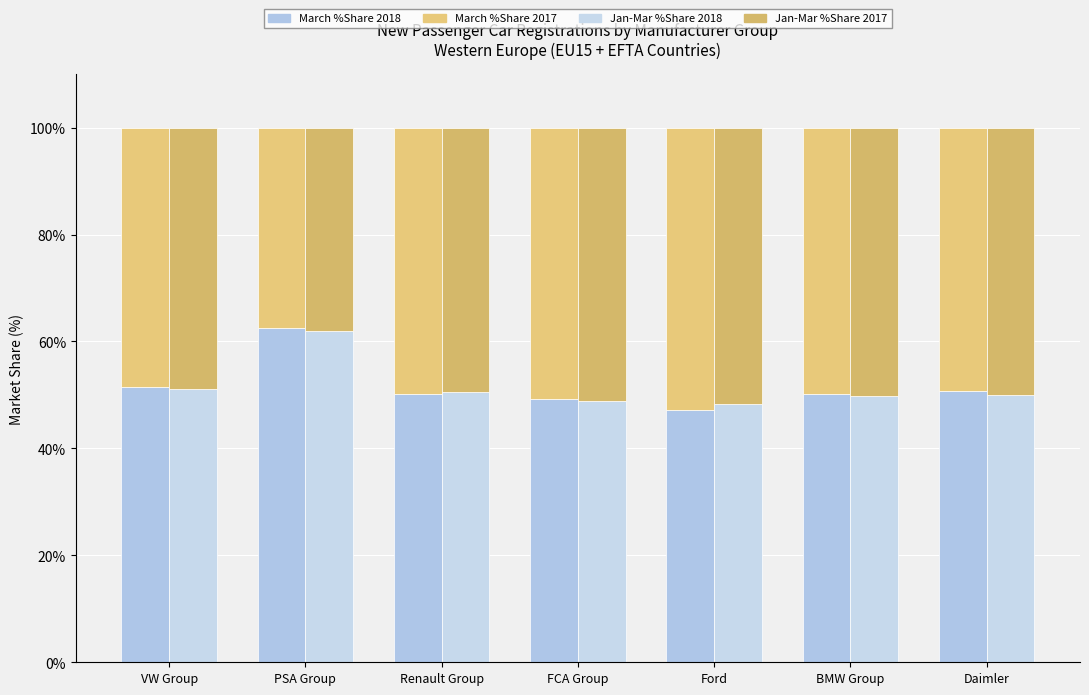

What is the approximate value of Jan-Mar %Share 2018 at Ford?

48.4